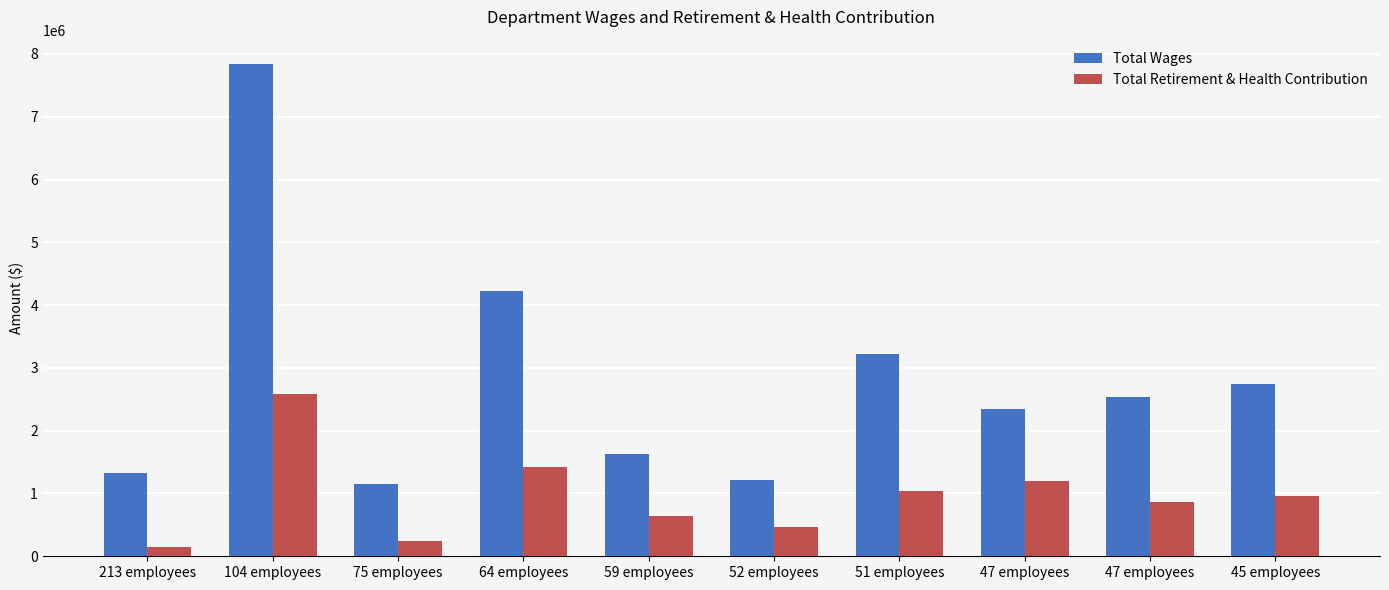

Reading left to right, extract all data points from this chart.

Total Wages: 213 employees=1320551	104 employees=7835415	75 employees=1154801	64 employees=4221432	59 employees=1627487	52 employees=1209576	51 employees=3225693	47 employees=2348928	47 employees=2532120	45 employees=2751129
Total Retirement & Health Contribution: 213 employees=149796	104 employees=2589844	75 employees=247121	64 employees=1428046	59 employees=643814	52 employees=462758	51 employees=1047275	47 employees=1197117	47 employees=866659	45 employees=957311